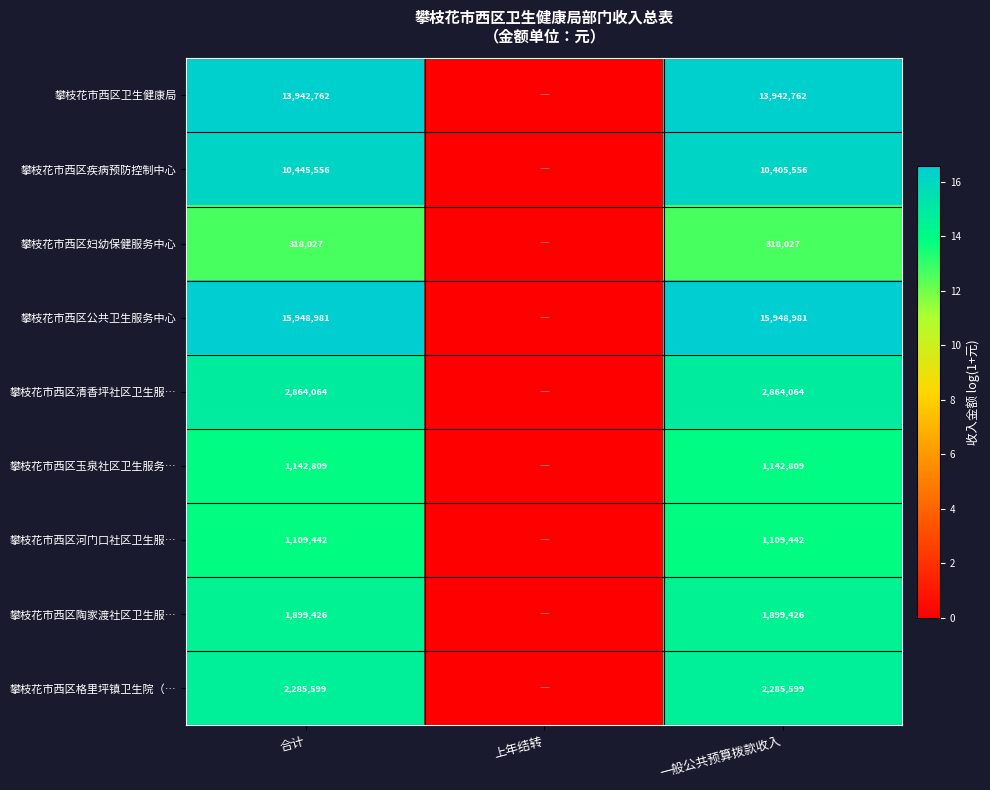

What is the spread (max minus min) of values at 一般公共预算拨款收入?

15630954